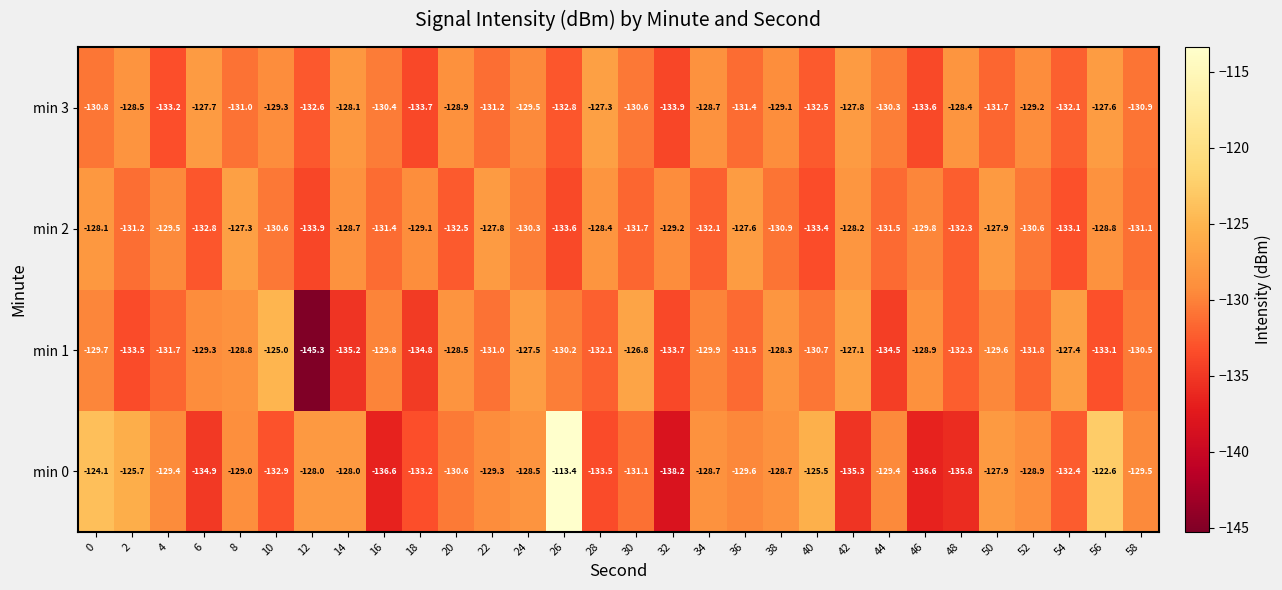

What is the maximum value shown in the chart?

-113.4